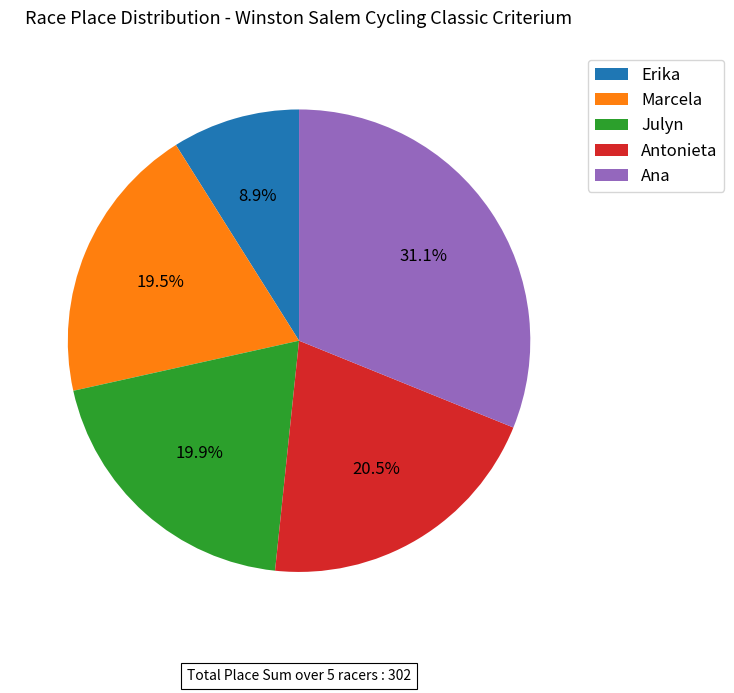

Which category has the smallest portion of the pie?

Erika